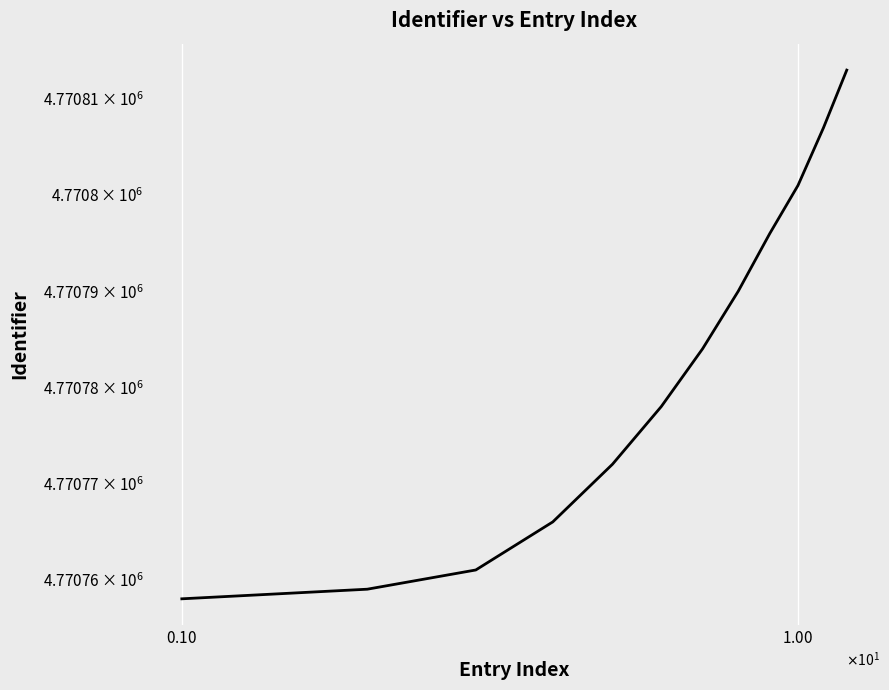

What is the sum of all values?

57249385